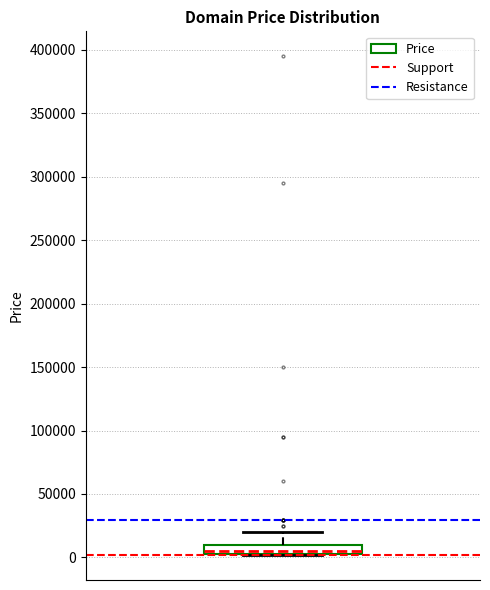

Where is the lower edge of the box on the y-axis? The values are not printed on the chart, so give them approximately, as read against the axis.

5000